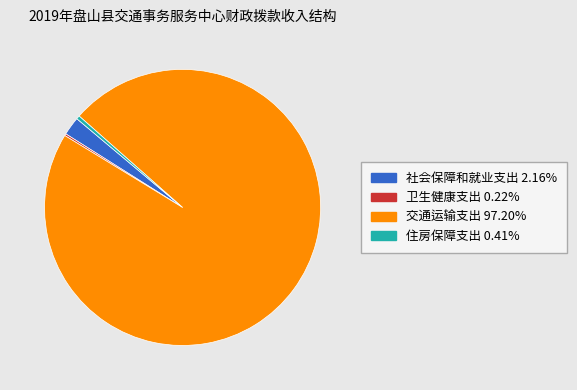

Do 住房保障支出 and 交通运输支出 together represent more than half of the pie?

Yes